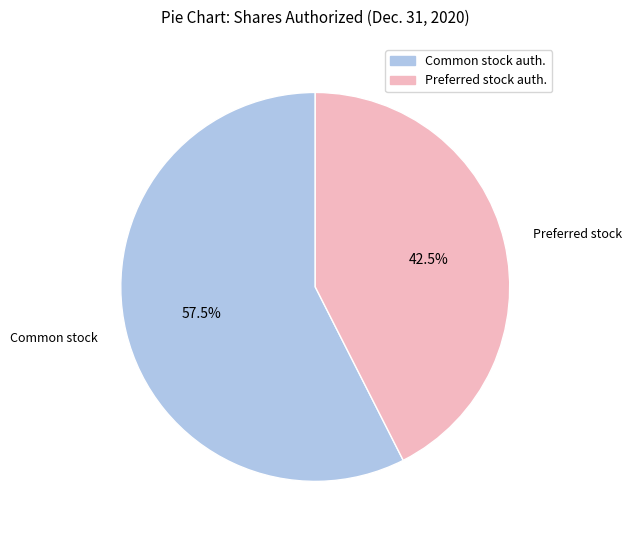

Is there a majority slice in this chart?

Yes